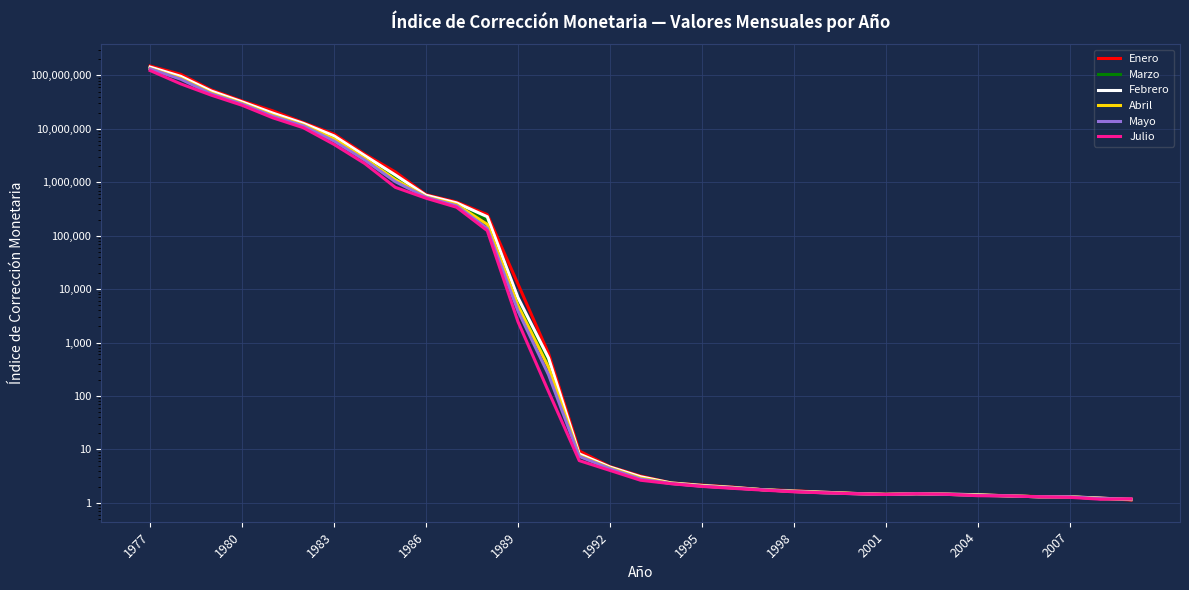

How many intersections are there between Marzo and Mayo?

1